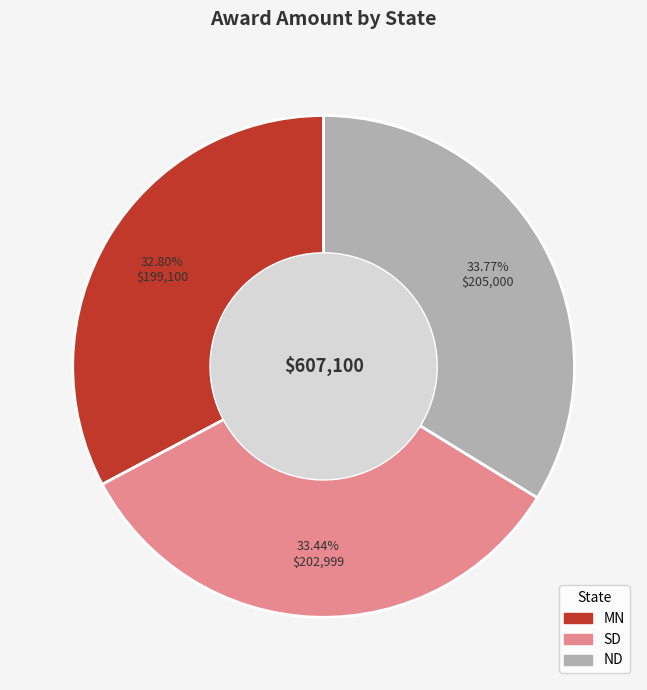

How many slices are in this pie chart?

3